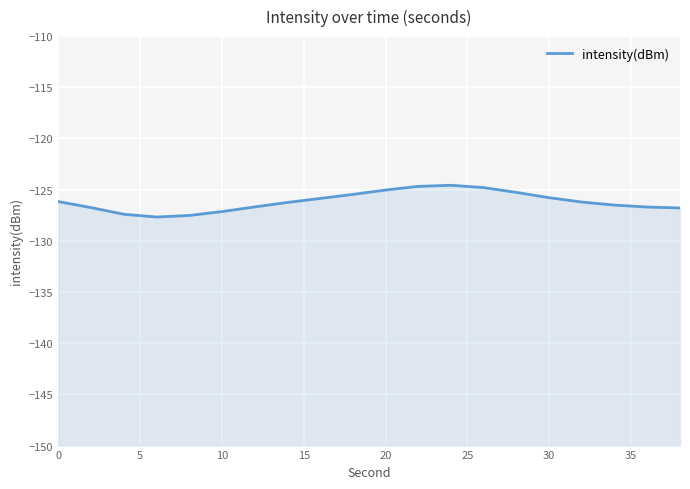

Reading left to right, transcribe all the data shown in this chart.

-126.2	-126.8	-127.4	-127.7	-127.5	-127.1	-126.7	-126.3	-125.9	-125.5	-125.0	-124.7	-124.6	-124.8	-125.3	-125.8	-126.2	-126.5	-126.7	-126.8